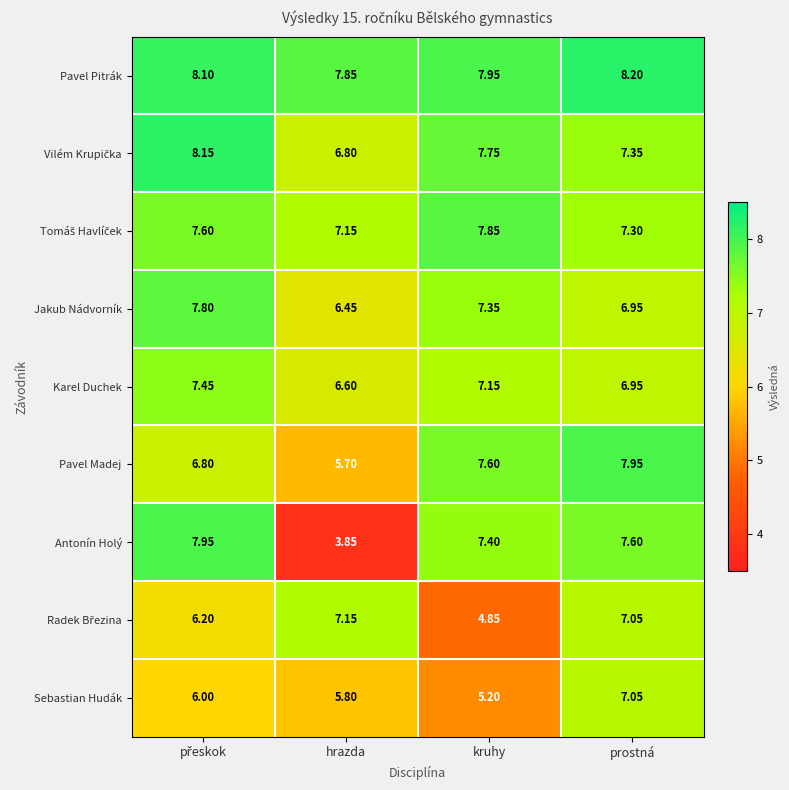

Which series has the largest range (max minus min)?

Antonín Holý